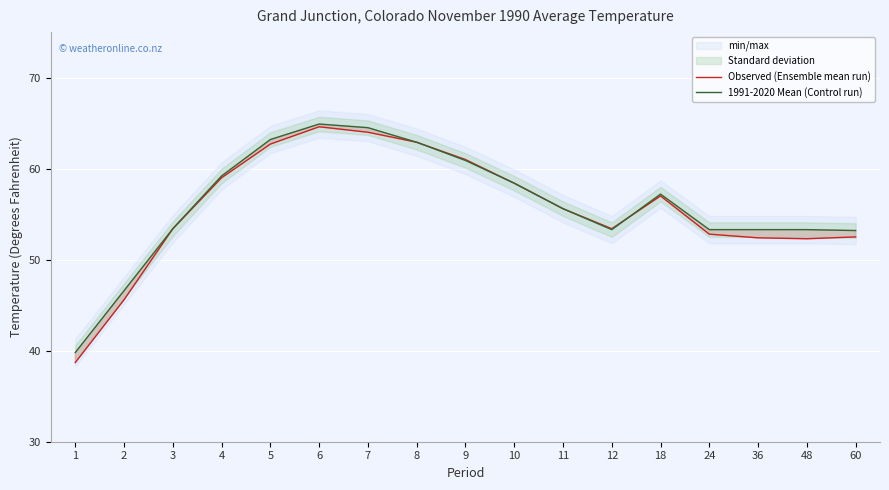

What is the highest value of the Observed (Ensemble mean run) series?

64.6